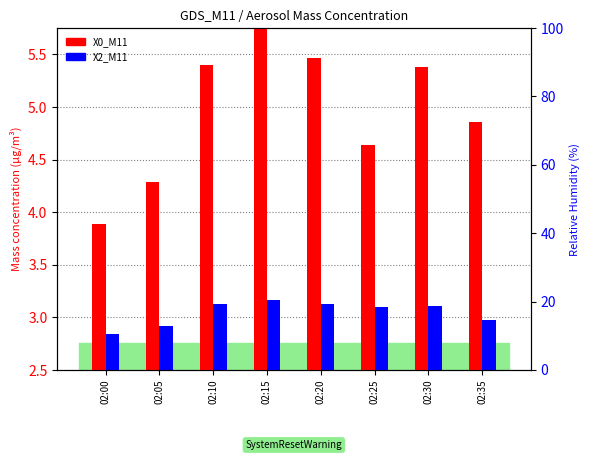

What is the value of the X0_M11 bar at the 4th from the left?

5.8